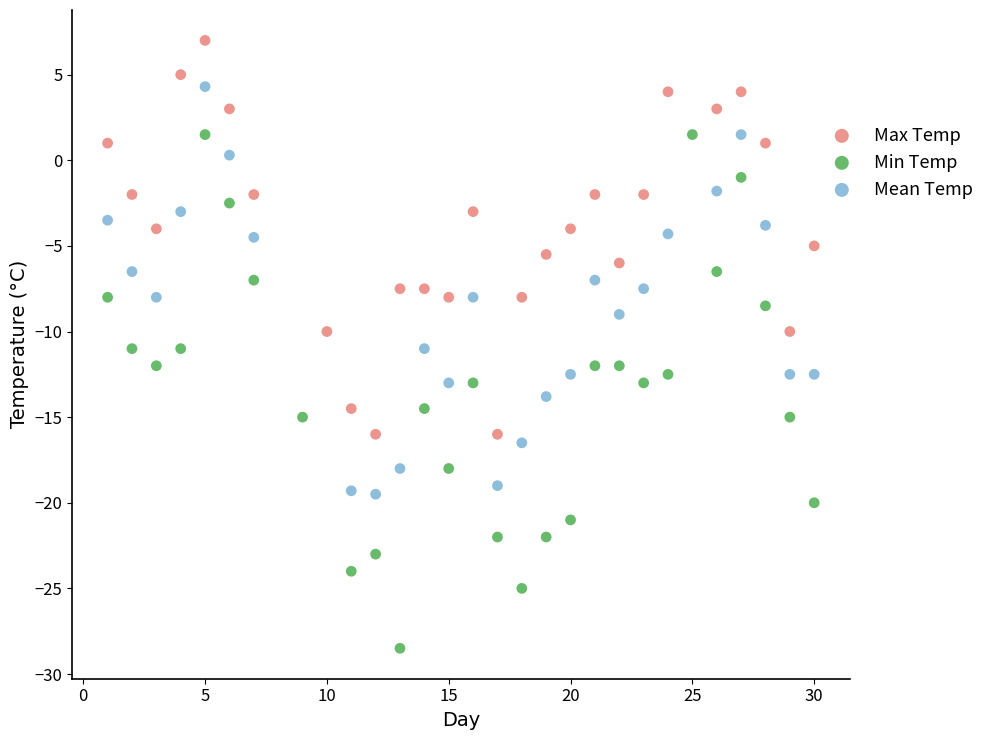

Which series has the largest Y range (max minus min)?

Min Temp